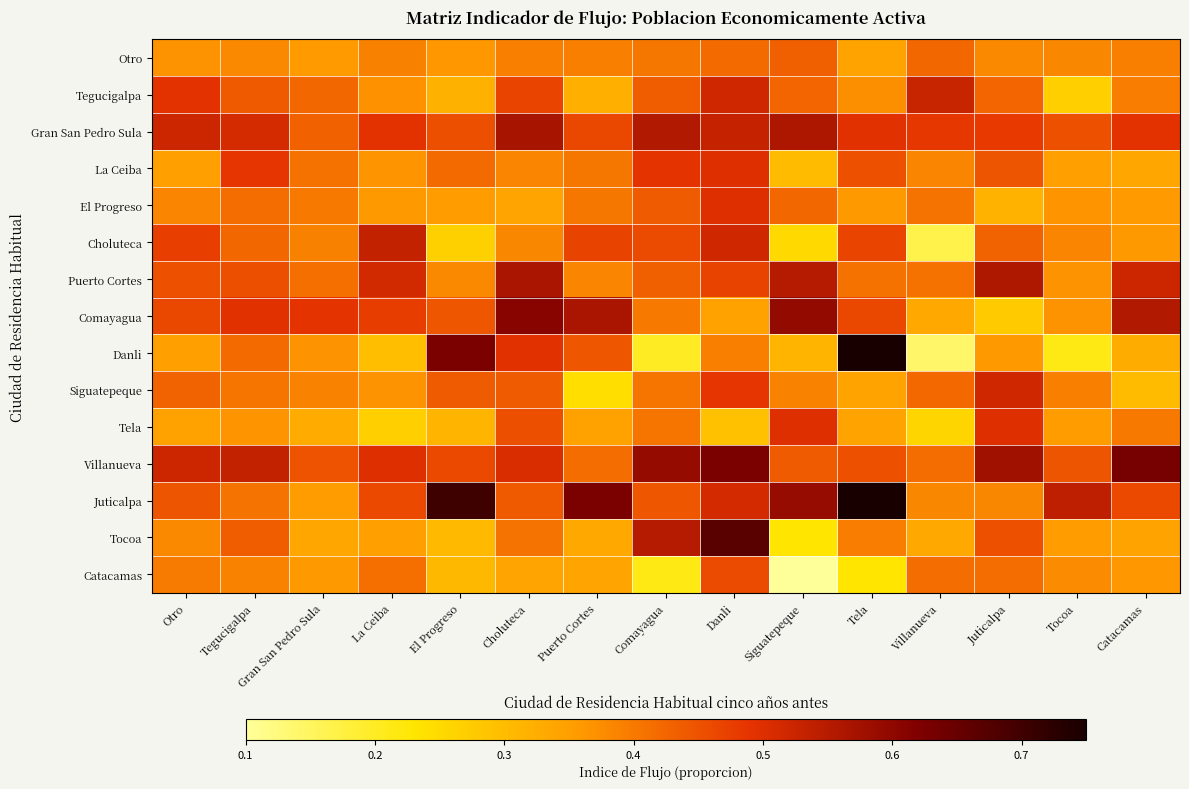

Reading right to left, transcribe all the data shown in this chart.

Otro: Catacamas=0.4	Tocoa=0.4	Juticalpa=0.4	Villanueva=0.4	Tela=0.3	Siguatepeque=0.4	Danli=0.4	Comayagua=0.4	Puerto Cortes=0.4	Choluteca=0.4	El Progreso=0.4	La Ceiba=0.4	Gran San Pedro Sula=0.4	Tegucigalpa=0.4	Otro=0.4
Tegucigalpa: Catacamas=0.4	Tocoa=0.3	Juticalpa=0.4	Villanueva=0.5	Tela=0.4	Siguatepeque=0.4	Danli=0.5	Comayagua=0.4	Puerto Cortes=0.3	Choluteca=0.5	El Progreso=0.3	La Ceiba=0.4	Gran San Pedro Sula=0.4	Tegucigalpa=0.4	Otro=0.5
Gran San Pedro Sula: Catacamas=0.5	Tocoa=0.5	Juticalpa=0.5	Villanueva=0.5	Tela=0.5	Siguatepeque=0.6	Danli=0.5	Comayagua=0.6	Puerto Cortes=0.5	Choluteca=0.6	El Progreso=0.5	La Ceiba=0.5	Gran San Pedro Sula=0.4	Tegucigalpa=0.5	Otro=0.5
La Ceiba: Catacamas=0.3	Tocoa=0.4	Juticalpa=0.4	Villanueva=0.4	Tela=0.5	Siguatepeque=0.3	Danli=0.5	Comayagua=0.5	Puerto Cortes=0.4	Choluteca=0.4	El Progreso=0.4	La Ceiba=0.4	Gran San Pedro Sula=0.4	Tegucigalpa=0.5	Otro=0.3
El Progreso: Catacamas=0.4	Tocoa=0.4	Juticalpa=0.3	Villanueva=0.4	Tela=0.4	Siguatepeque=0.4	Danli=0.5	Comayagua=0.4	Puerto Cortes=0.4	Choluteca=0.3	El Progreso=0.4	La Ceiba=0.4	Gran San Pedro Sula=0.4	Tegucigalpa=0.4	Otro=0.4
Choluteca: Catacamas=0.4	Tocoa=0.4	Juticalpa=0.4	Villanueva=0.2	Tela=0.5	Siguatepeque=0.2	Danli=0.5	Comayagua=0.5	Puerto Cortes=0.5	Choluteca=0.4	El Progreso=0.3	La Ceiba=0.5	Gran San Pedro Sula=0.4	Tegucigalpa=0.4	Otro=0.5
Puerto Cortes: Catacamas=0.5	Tocoa=0.4	Juticalpa=0.6	Villanueva=0.4	Tela=0.4	Siguatepeque=0.6	Danli=0.5	Comayagua=0.4	Puerto Cortes=0.4	Choluteca=0.6	El Progreso=0.4	La Ceiba=0.5	Gran San Pedro Sula=0.4	Tegucigalpa=0.5	Otro=0.5
Comayagua: Catacamas=0.6	Tocoa=0.4	Juticalpa=0.3	Villanueva=0.3	Tela=0.5	Siguatepeque=0.6	Danli=0.3	Comayagua=0.4	Puerto Cortes=0.6	Choluteca=0.6	El Progreso=0.4	La Ceiba=0.5	Gran San Pedro Sula=0.5	Tegucigalpa=0.5	Otro=0.5
Danli: Catacamas=0.3	Tocoa=0.2	Juticalpa=0.4	Villanueva=0.1	Tela=0.8	Siguatepeque=0.3	Danli=0.4	Comayagua=0.2	Puerto Cortes=0.4	Choluteca=0.5	El Progreso=0.6	La Ceiba=0.3	Gran San Pedro Sula=0.4	Tegucigalpa=0.4	Otro=0.3
Siguatepeque: Catacamas=0.3	Tocoa=0.4	Juticalpa=0.5	Villanueva=0.4	Tela=0.3	Siguatepeque=0.4	Danli=0.5	Comayagua=0.4	Puerto Cortes=0.2	Choluteca=0.4	El Progreso=0.4	La Ceiba=0.4	Gran San Pedro Sula=0.4	Tegucigalpa=0.4	Otro=0.4
Tela: Catacamas=0.4	Tocoa=0.4	Juticalpa=0.5	Villanueva=0.3	Tela=0.3	Siguatepeque=0.5	Danli=0.3	Comayagua=0.4	Puerto Cortes=0.3	Choluteca=0.5	El Progreso=0.3	La Ceiba=0.3	Gran San Pedro Sula=0.3	Tegucigalpa=0.4	Otro=0.3
Villanueva: Catacamas=0.6	Tocoa=0.4	Juticalpa=0.6	Villanueva=0.4	Tela=0.5	Siguatepeque=0.4	Danli=0.6	Comayagua=0.6	Puerto Cortes=0.4	Choluteca=0.5	El Progreso=0.5	La Ceiba=0.5	Gran San Pedro Sula=0.4	Tegucigalpa=0.5	Otro=0.5
Juticalpa: Catacamas=0.5	Tocoa=0.5	Juticalpa=0.4	Villanueva=0.4	Tela=0.8	Siguatepeque=0.6	Danli=0.5	Comayagua=0.4	Puerto Cortes=0.6	Choluteca=0.4	El Progreso=0.7	La Ceiba=0.5	Gran San Pedro Sula=0.4	Tegucigalpa=0.4	Otro=0.4
Tocoa: Catacamas=0.3	Tocoa=0.4	Juticalpa=0.5	Villanueva=0.3	Tela=0.4	Siguatepeque=0.2	Danli=0.7	Comayagua=0.6	Puerto Cortes=0.3	Choluteca=0.4	El Progreso=0.3	La Ceiba=0.3	Gran San Pedro Sula=0.3	Tegucigalpa=0.4	Otro=0.4
Catacamas: Catacamas=0.4	Tocoa=0.4	Juticalpa=0.4	Villanueva=0.4	Tela=0.2	Siguatepeque=0.1	Danli=0.5	Comayagua=0.2	Puerto Cortes=0.3	Choluteca=0.3	El Progreso=0.3	La Ceiba=0.4	Gran San Pedro Sula=0.4	Tegucigalpa=0.4	Otro=0.4